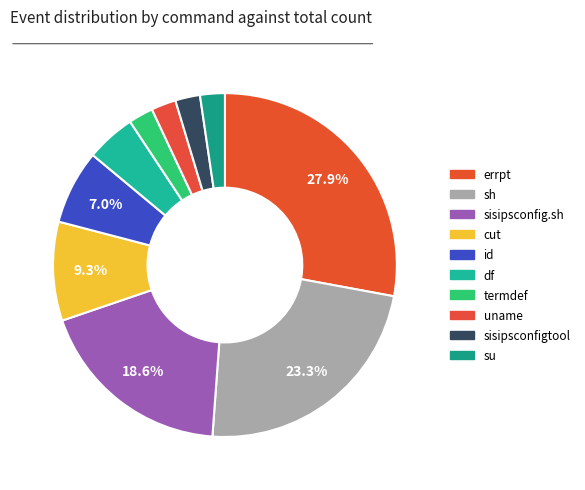

Which category has the smallest portion of the pie?

termdef